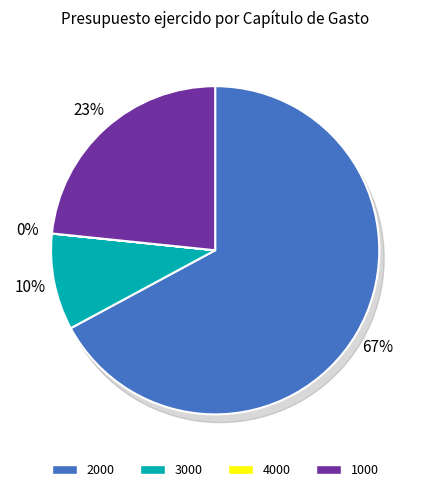

What is the change in value from 2000 to 4000?

-136648559.0